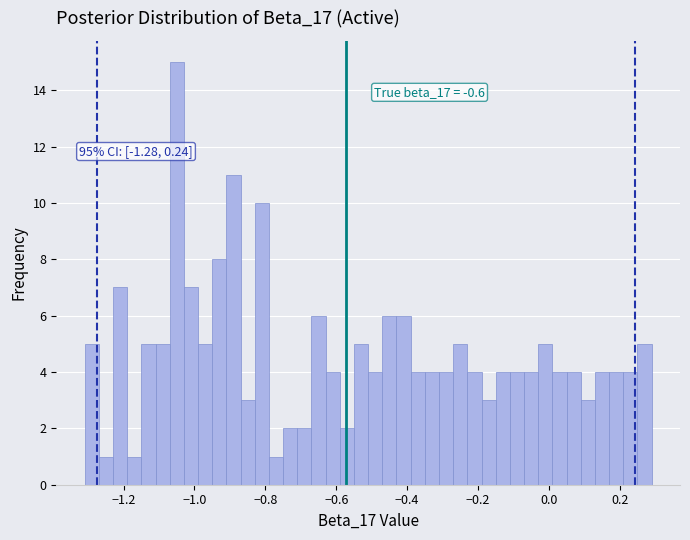

Around what value on the x-axis is the tallest bar? Give the approximate position of its centre, as read against the axis.

-1.04